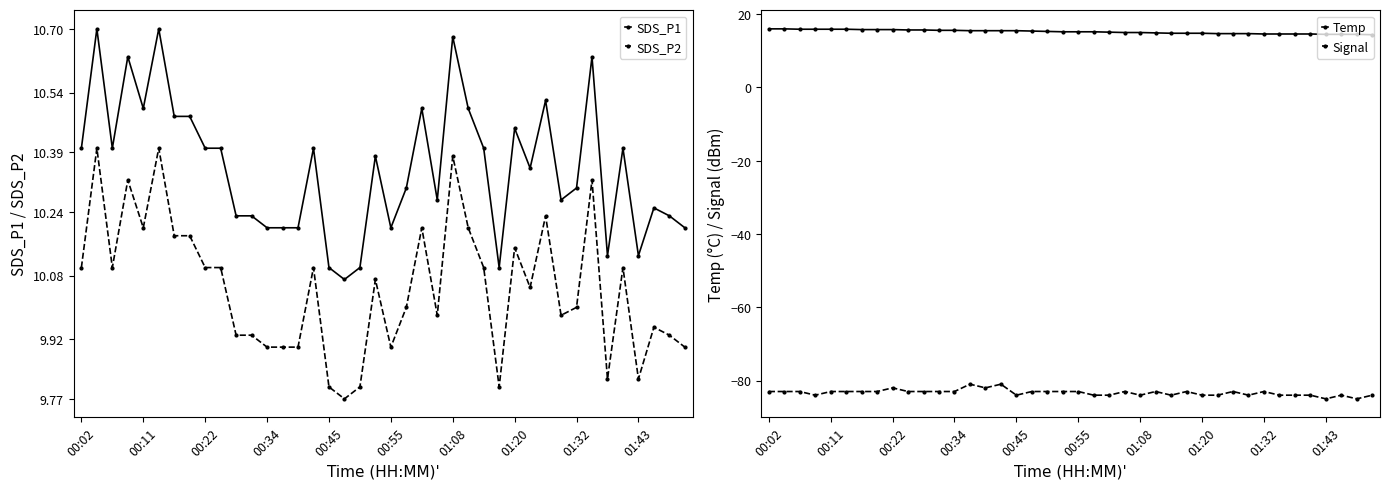

Does the chart have visible grid lines?

No